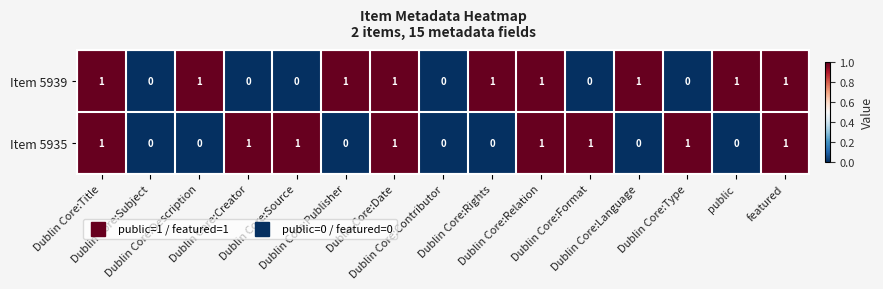

How many Item 5935 values are between 0 and 1?

15